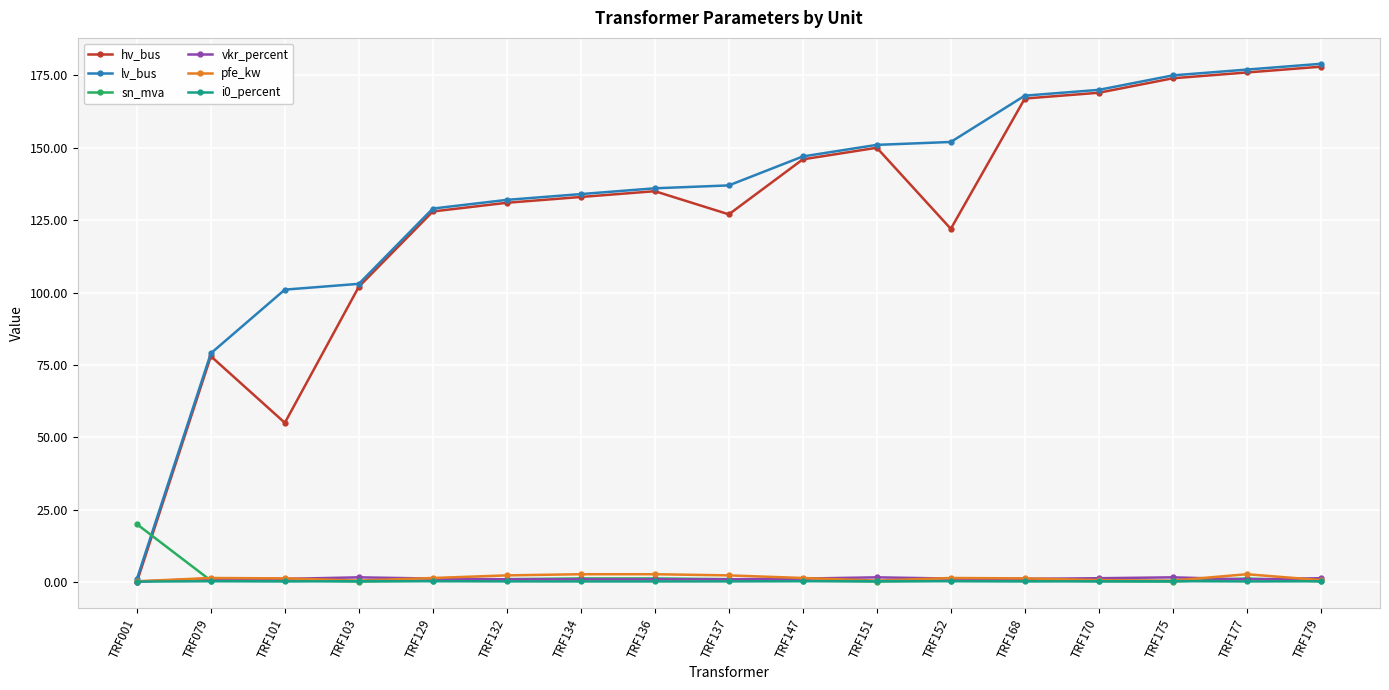

True or false: sn_mva has more than 0 interior local peaks.

True